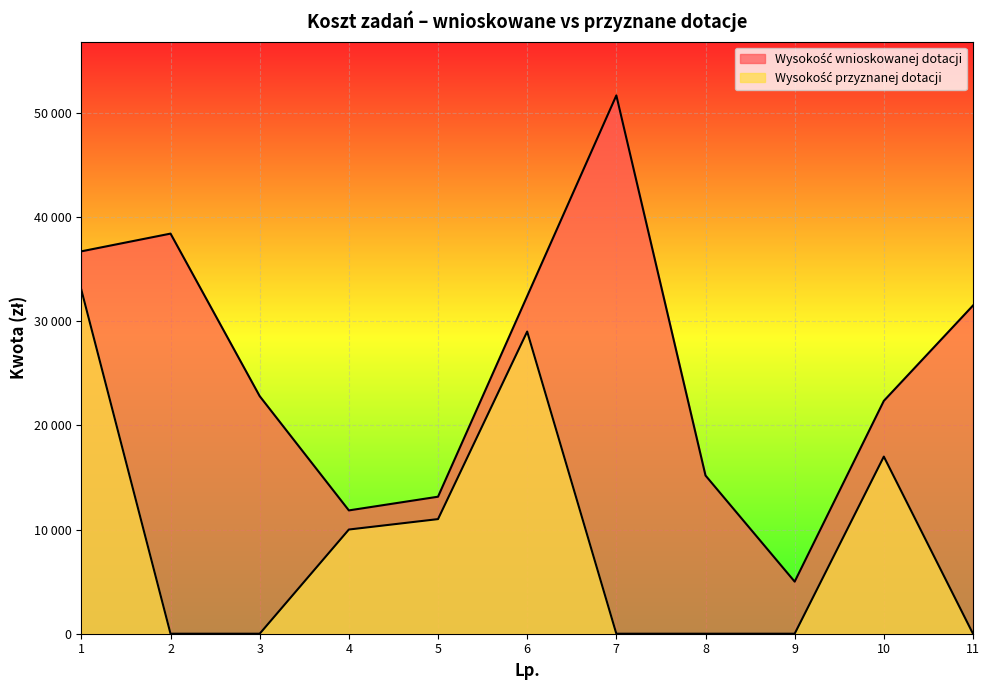

What is the sum of the Wysokość wnioskowanej dotacji values at 5 and 4?

24985